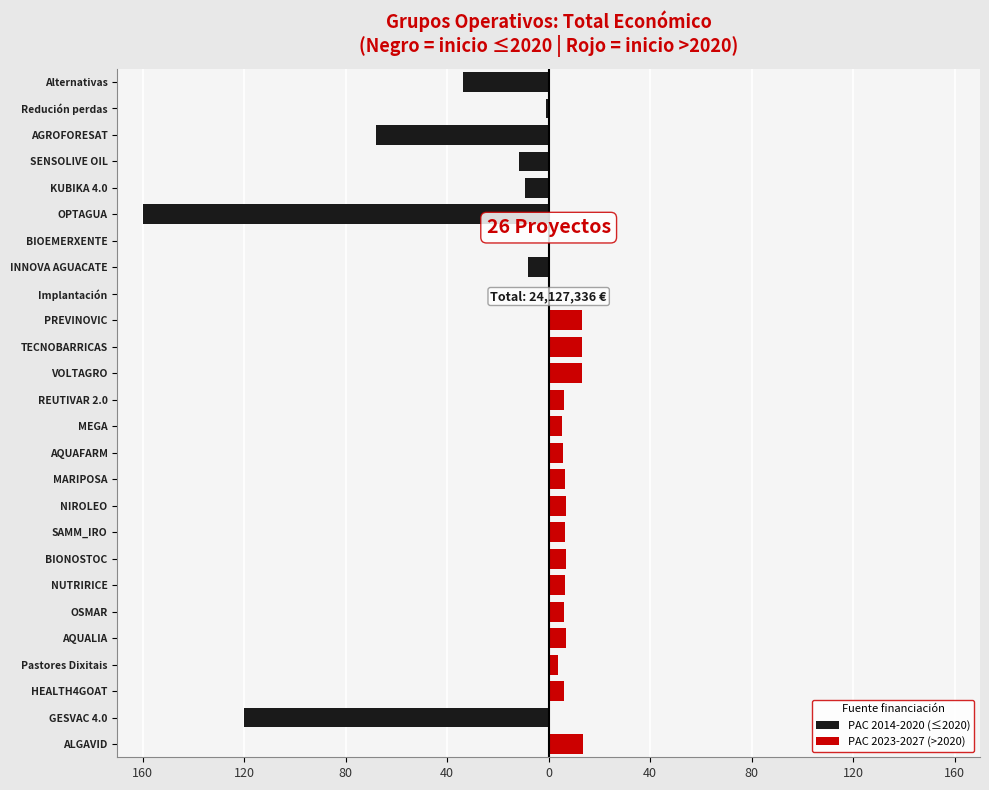

What are all the series names shown in the legend?

PAC 2014-2020 (≤2020), PAC 2023-2027 (>2020)